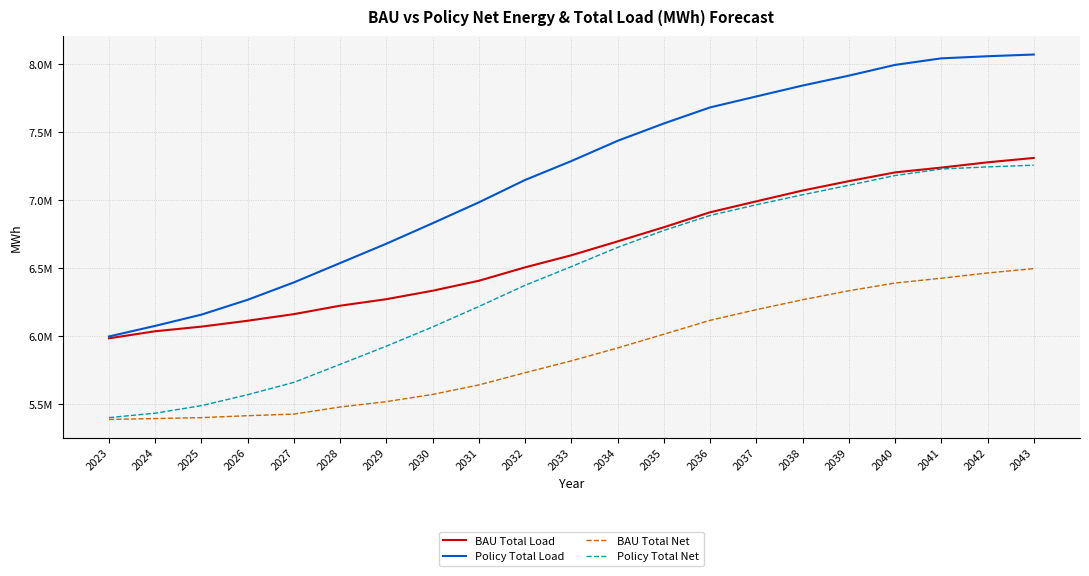

At which category is the sum across all series the highest?

2043